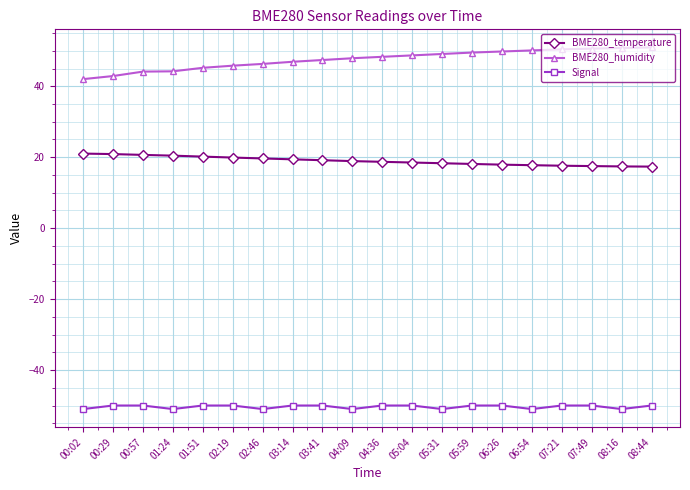

What is the difference between the highest and lowest values at 08:16?

101.8